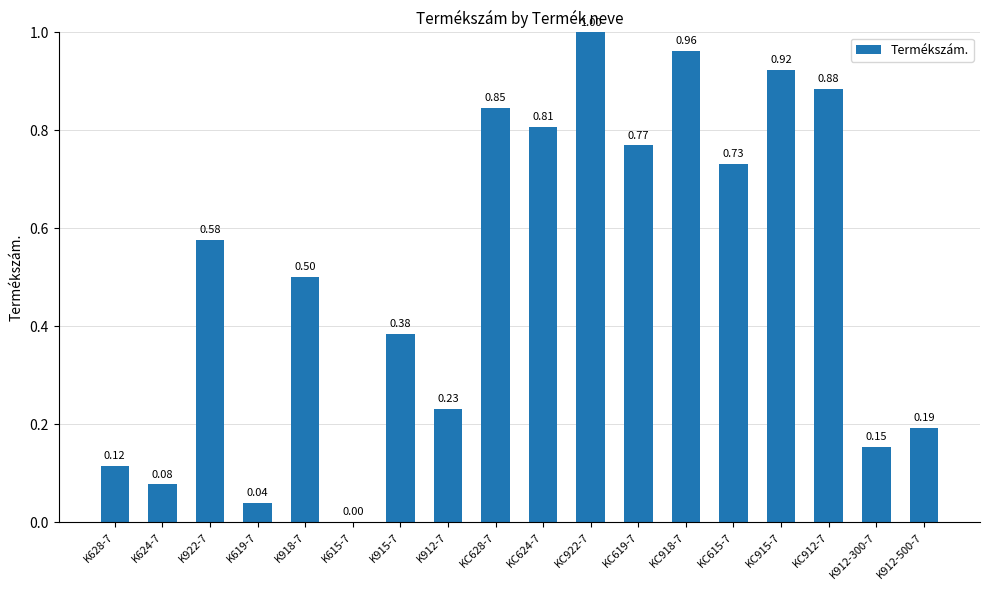

Count the number of categories in the chart.

18